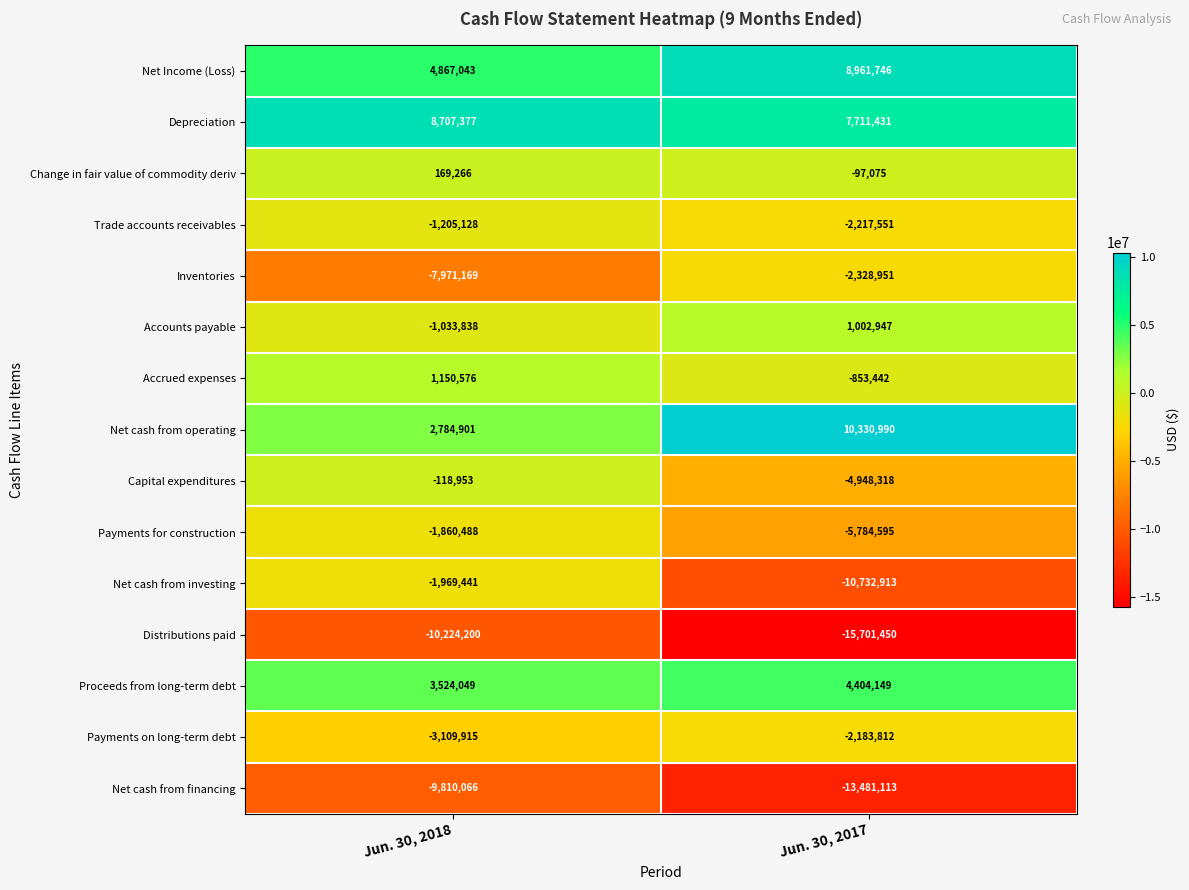

What is the minimum value shown in the chart?

-15701450